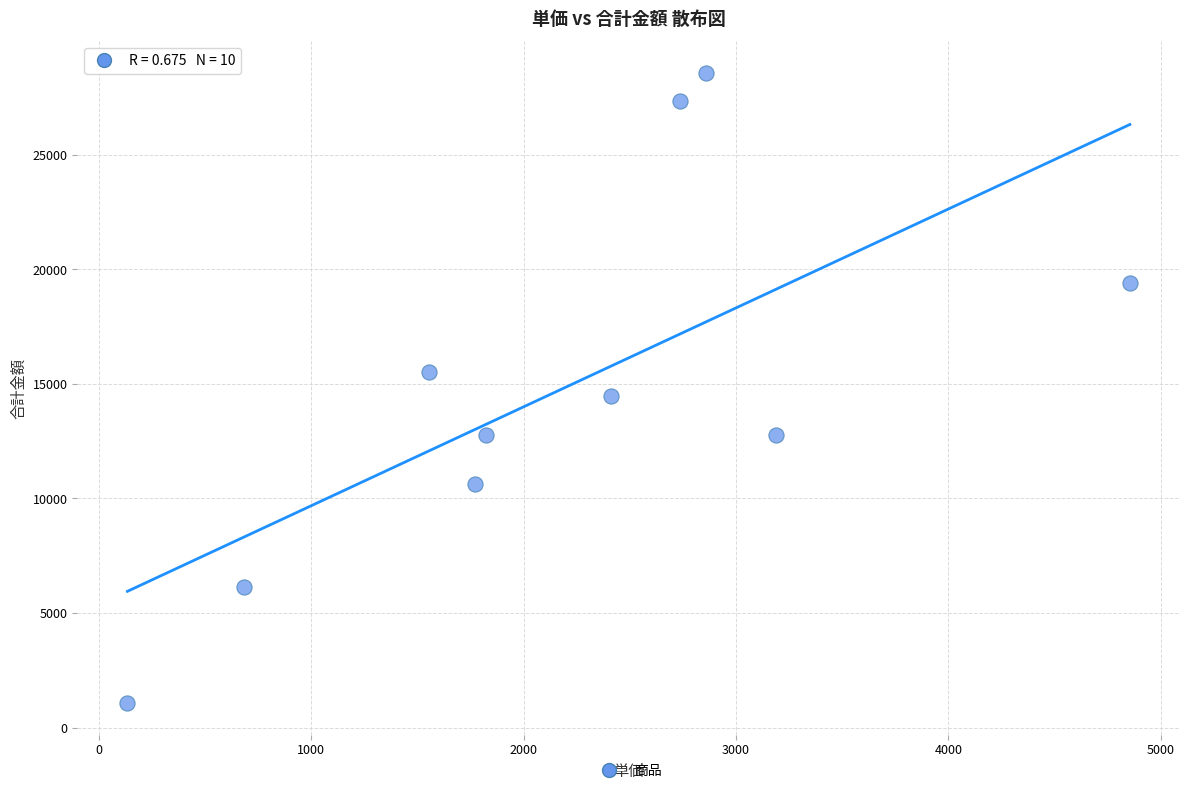

What is the average Y value?

14867